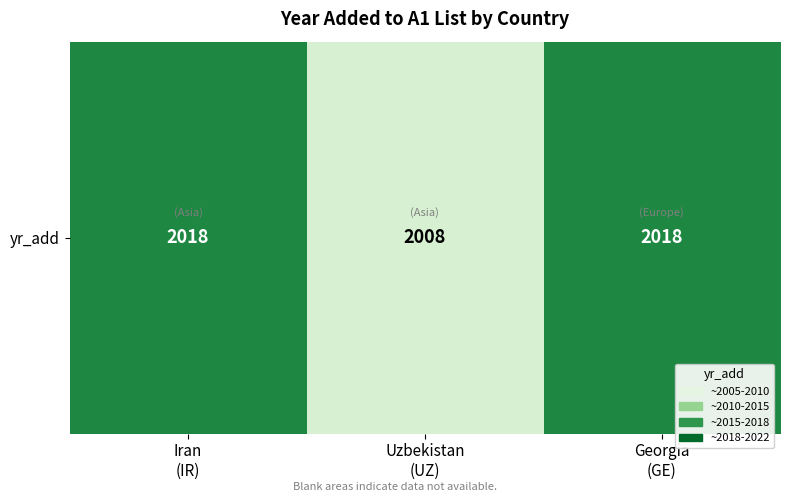

At which category does the chart reach its peak across all series?

Iran
(IR)